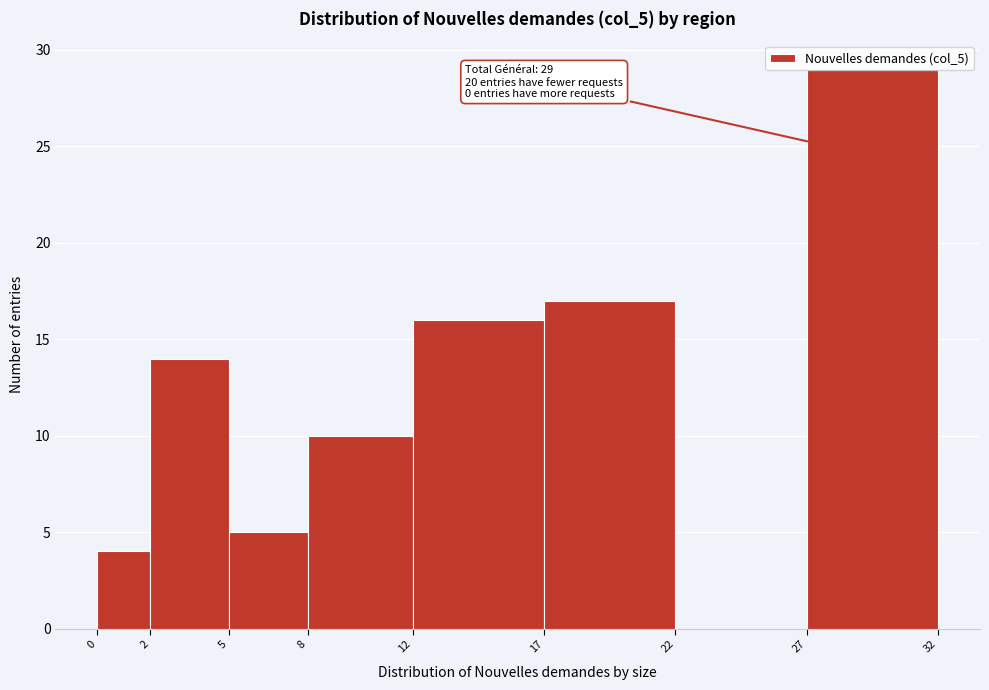

Which range on the x-axis has the tallest bar?

27 to 32